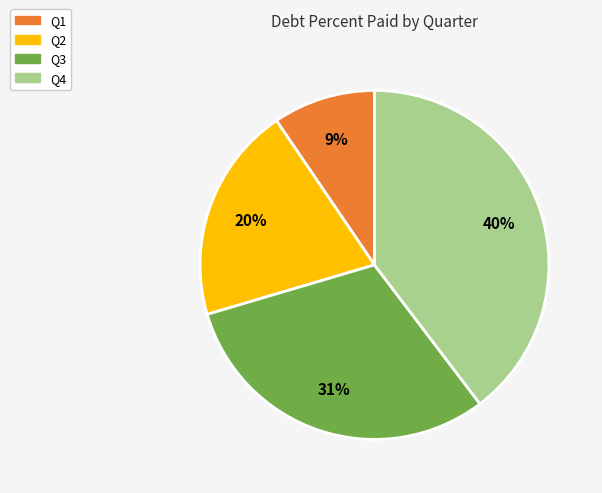

Rank the categories by value from highest to lowest.

Q4, Q3, Q2, Q1